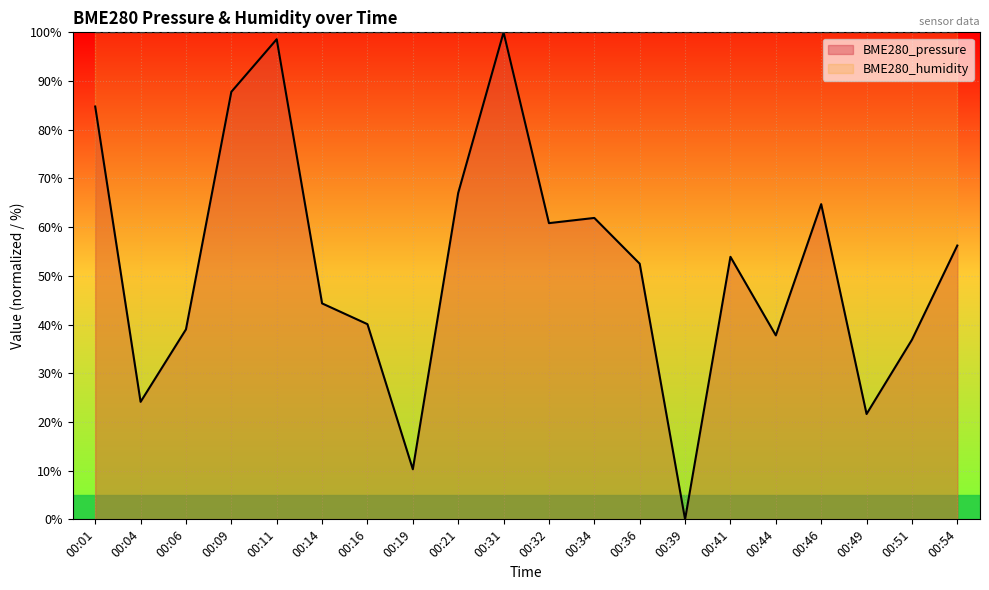

Where is the data nearest to the value 50?

00:36